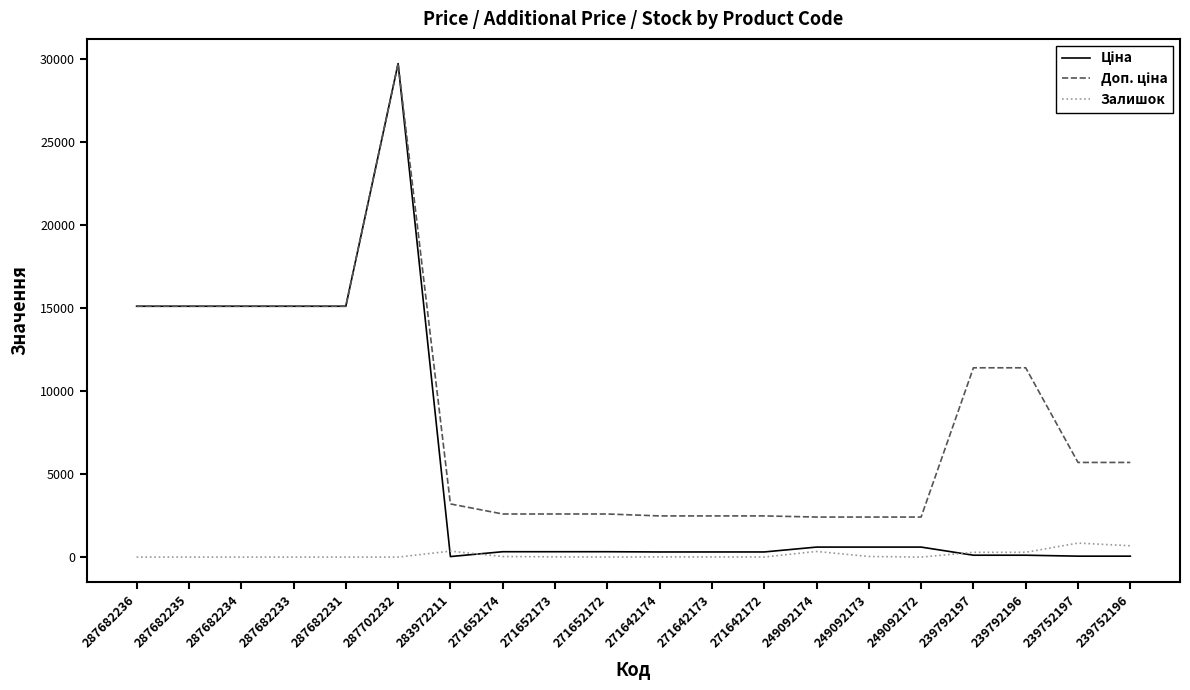

Which category has the highest value across all series?

287702232